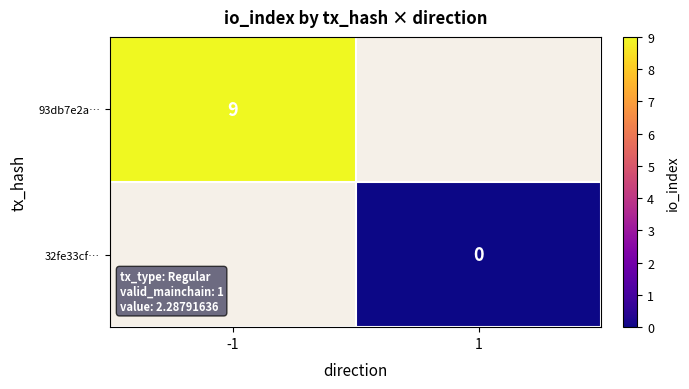

At how many categories does at least one series exceed 1?

1